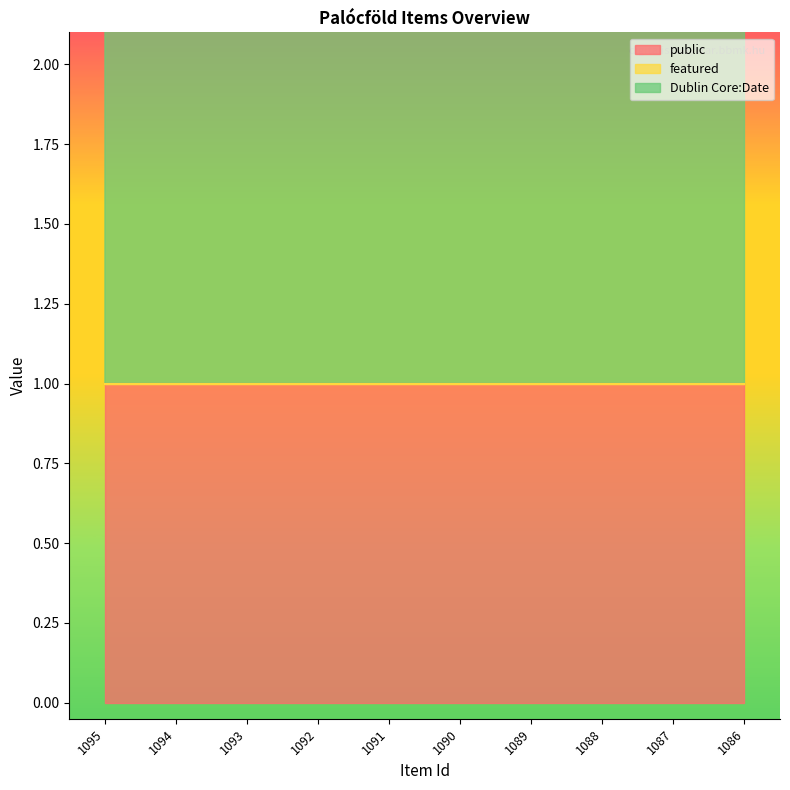

True or false: Dublin Core:Date and featured cross at least once.

False